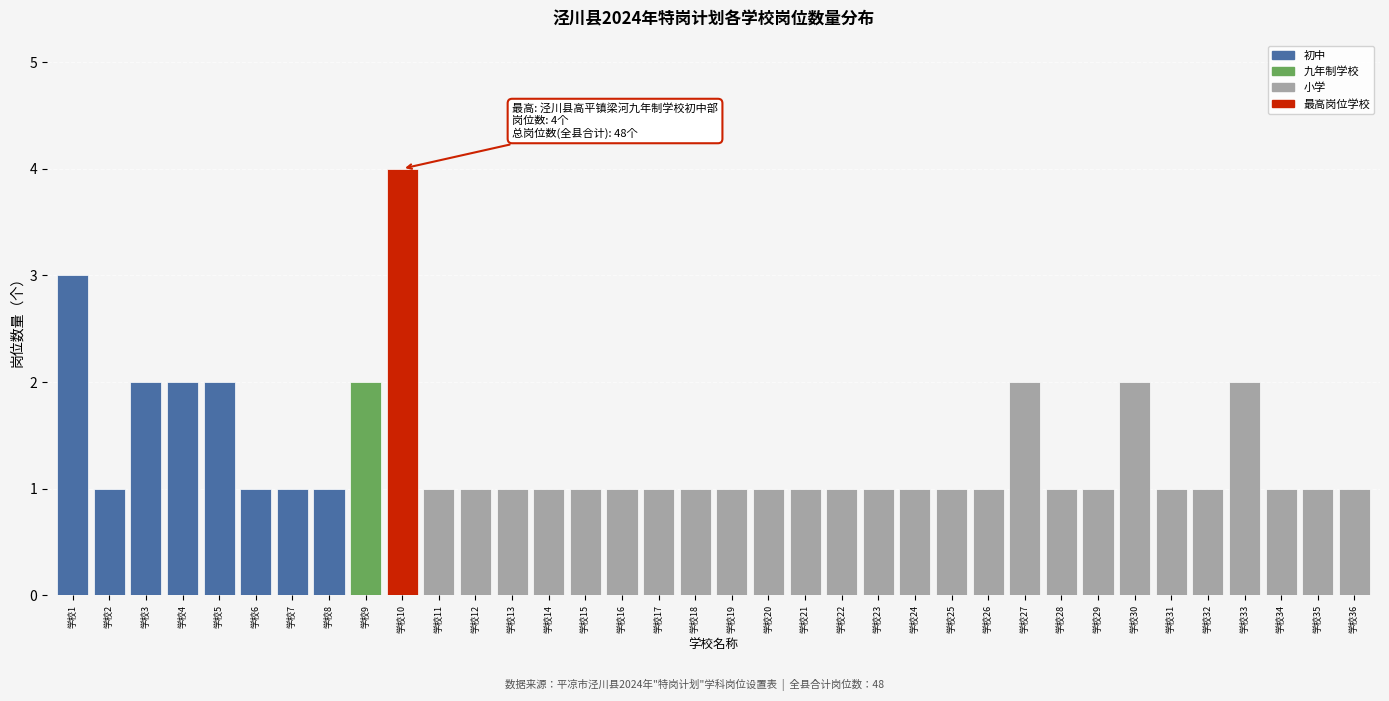

What is the change in value from 学校20 to 学校33?

+1